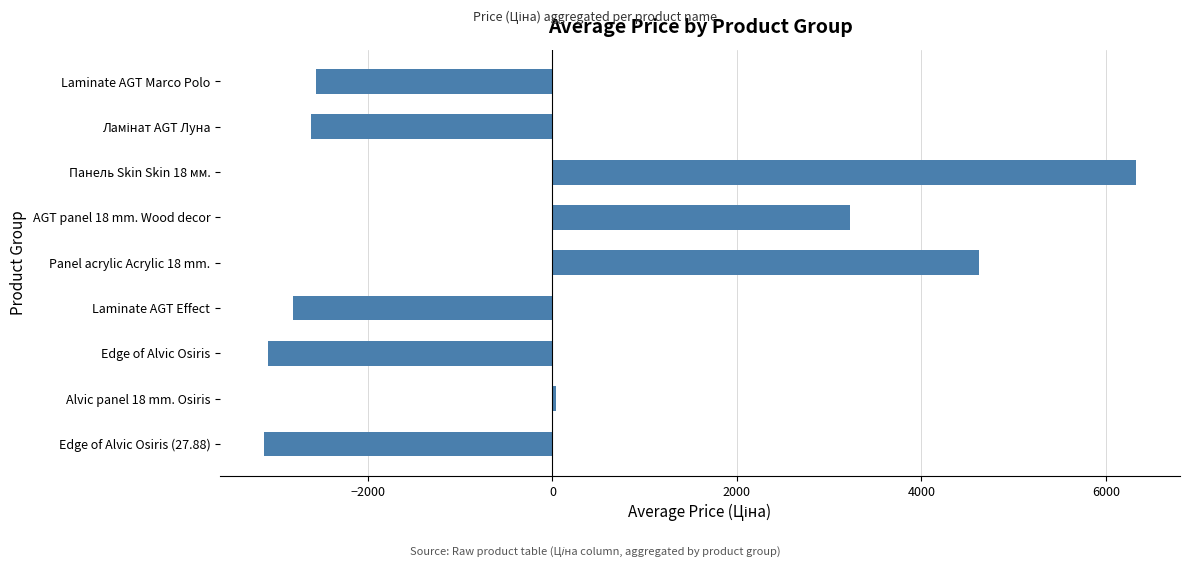

Does the chart contain stacked bars?

No